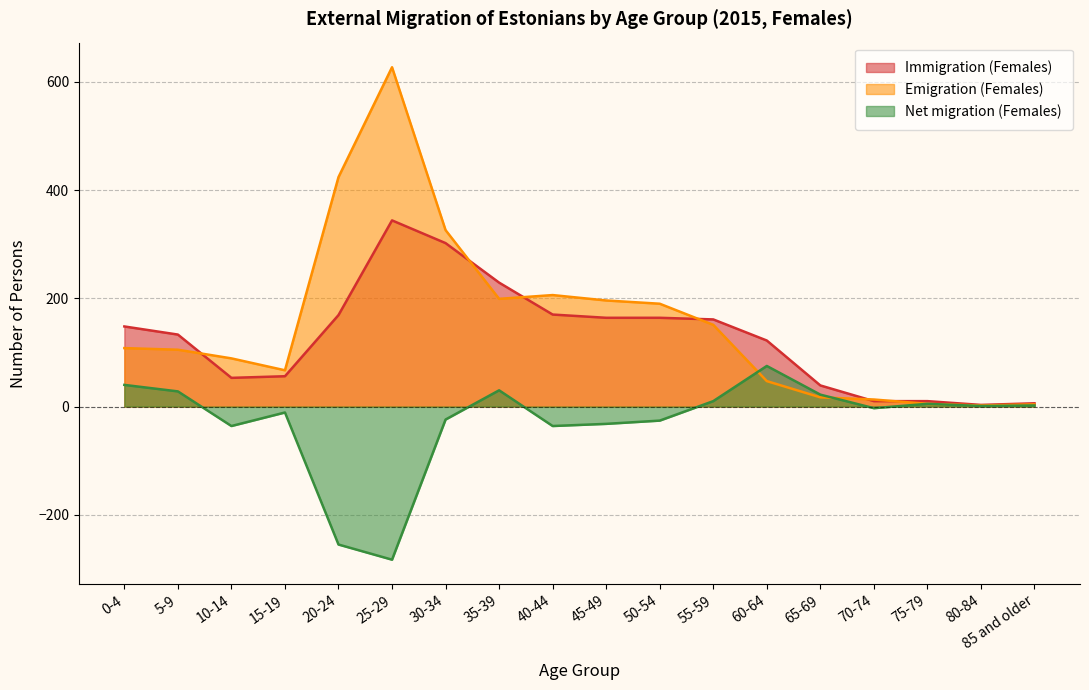

The Immigration (Females) series shows 336 at 35-39. True or false?

False